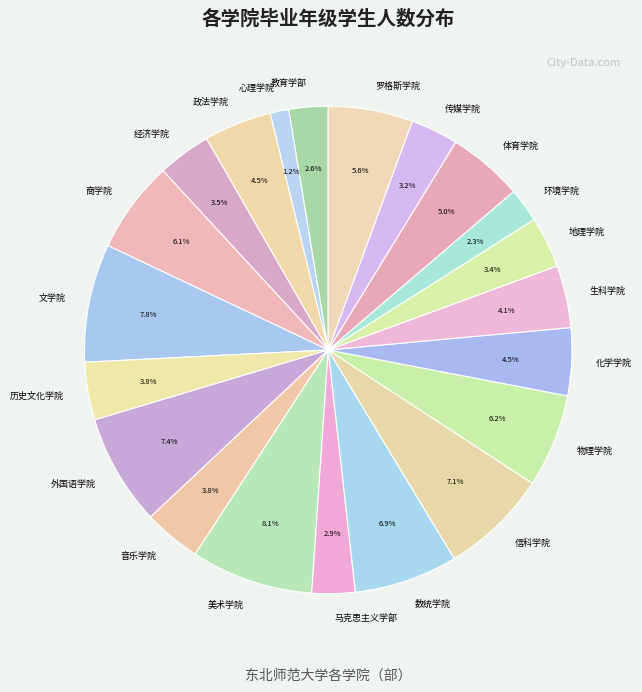

What portion of the pie excludes 外国语学院?

92.6%